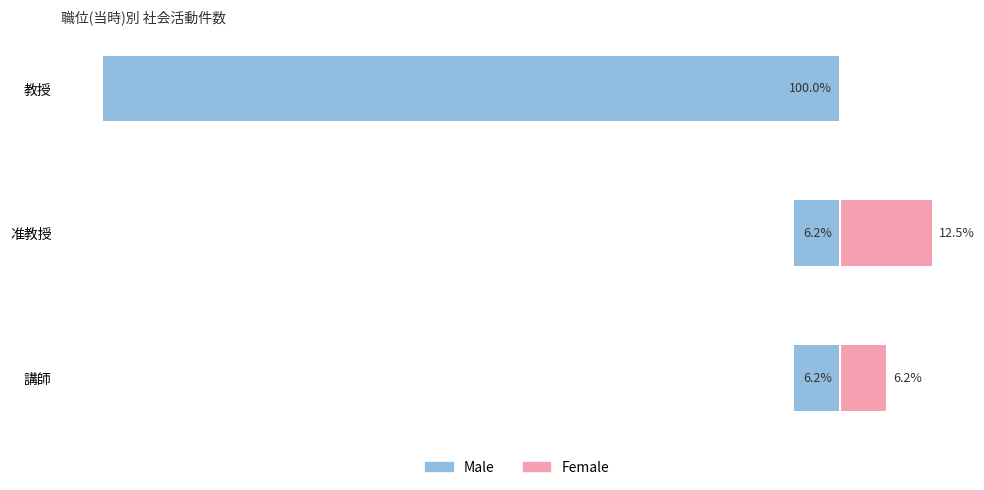

Is it true that Female equals 2.4 at 講師?

False